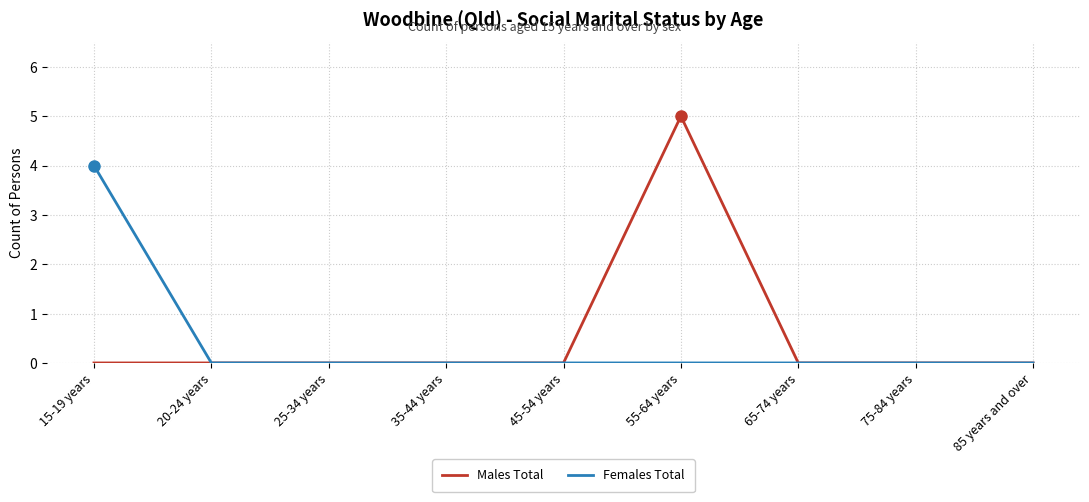

At which category is the sum across all series the highest?

55-64 years